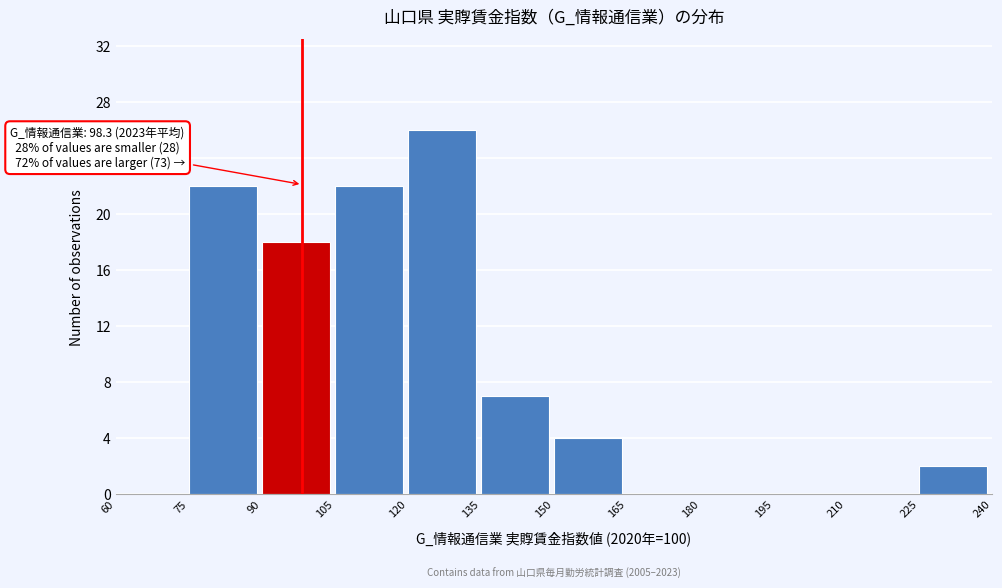

Which range on the x-axis has the tallest bar?

120 to 135